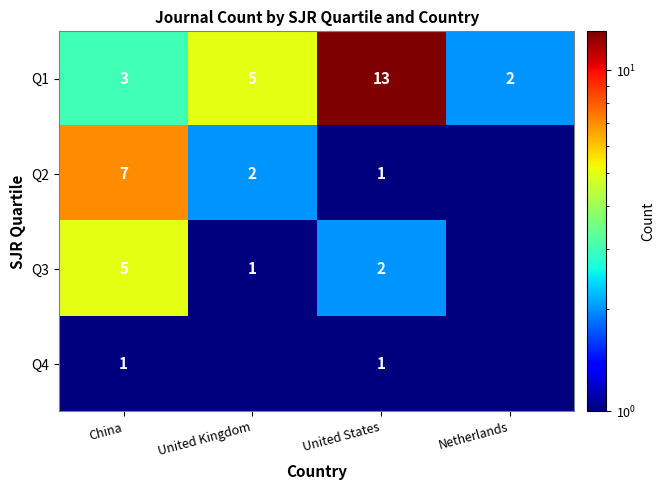

Between United Kingdom and Netherlands, which is larger?

United Kingdom